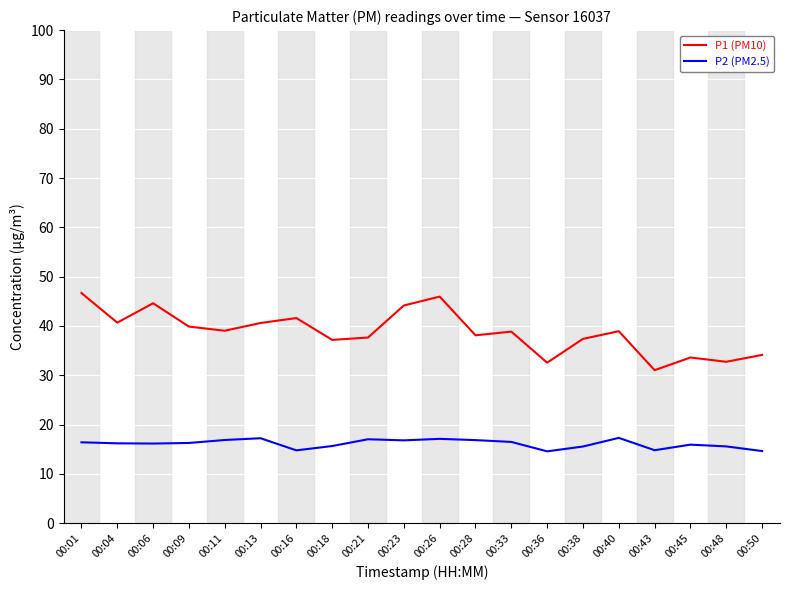

Which series has the largest range (max minus min)?

P1 (PM10)